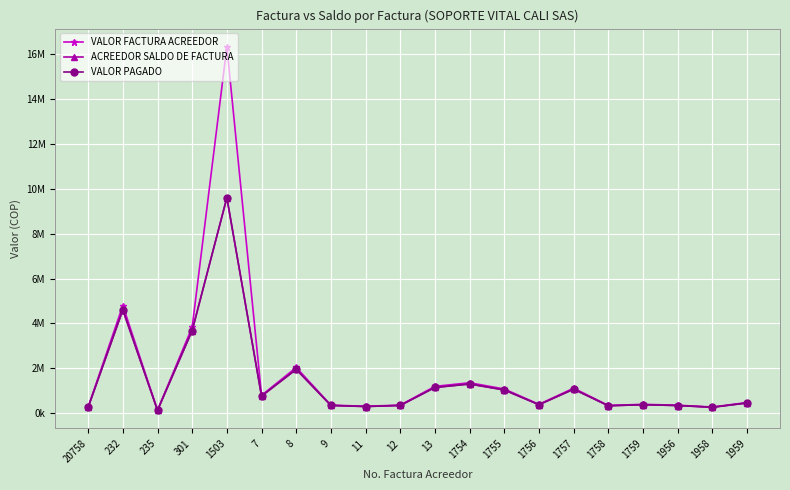

What is the difference between the VALOR PAGADO values at 1754 and 9?

955200